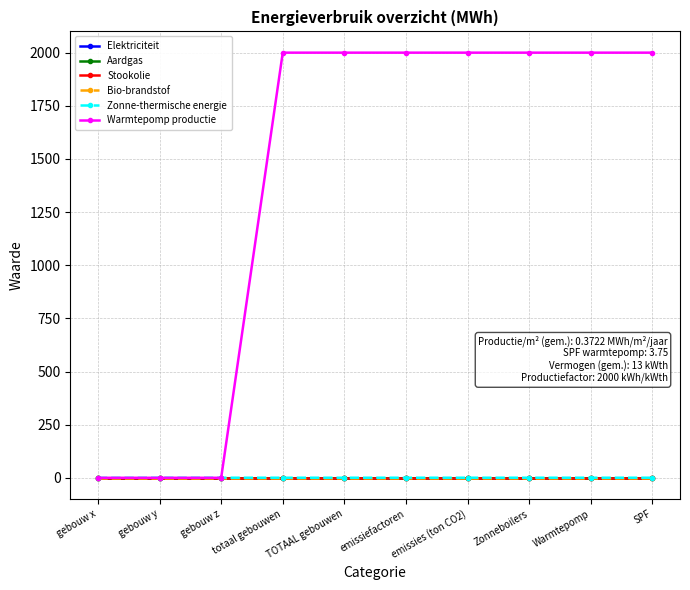

Reading left to right, what are all the values shown in this chart?

Elektriciteit: gebouw x=0.0	gebouw y=0.0	gebouw z=0.0	totaal gebouwen=0.0	TOTAAL gebouwen=0.0	emissiefactoren=0.0	emissies (ton CO2)=0.0	Zonneboilers=0.0	Warmtepomp=0.0	SPF=0.0
Aardgas: gebouw x=0.0	gebouw y=0.0	gebouw z=0.0	totaal gebouwen=0.0	TOTAAL gebouwen=0.0	emissiefactoren=0.0	emissies (ton CO2)=0.0	Zonneboilers=0.0	Warmtepomp=0.0	SPF=0.0
Stookolie: gebouw x=0.0	gebouw y=0.0	gebouw z=0.0	totaal gebouwen=0.0	TOTAAL gebouwen=0.0	emissiefactoren=0.0	emissies (ton CO2)=0.0	Zonneboilers=0.0	Warmtepomp=0.0	SPF=0.0
Bio-brandstof: gebouw x=0.0	gebouw y=0.0	gebouw z=0.0	totaal gebouwen=0.0	TOTAAL gebouwen=0.0	emissiefactoren=0.0	emissies (ton CO2)=0.0	Zonneboilers=0.0	Warmtepomp=0.0	SPF=0.0
Zonne-thermische energie: gebouw x=0.0	gebouw y=0.4	gebouw z=0.4	totaal gebouwen=0.4	TOTAAL gebouwen=0.4	emissiefactoren=0.4	emissies (ton CO2)=0.4	Zonneboilers=0.4	Warmtepomp=0.4	SPF=0.4
Warmtepomp productie: gebouw x=0.0	gebouw y=0.0	gebouw z=0.0	totaal gebouwen=2000.0	TOTAAL gebouwen=2000.0	emissiefactoren=2000.0	emissies (ton CO2)=2000.0	Zonneboilers=2000.0	Warmtepomp=2000.0	SPF=2000.0